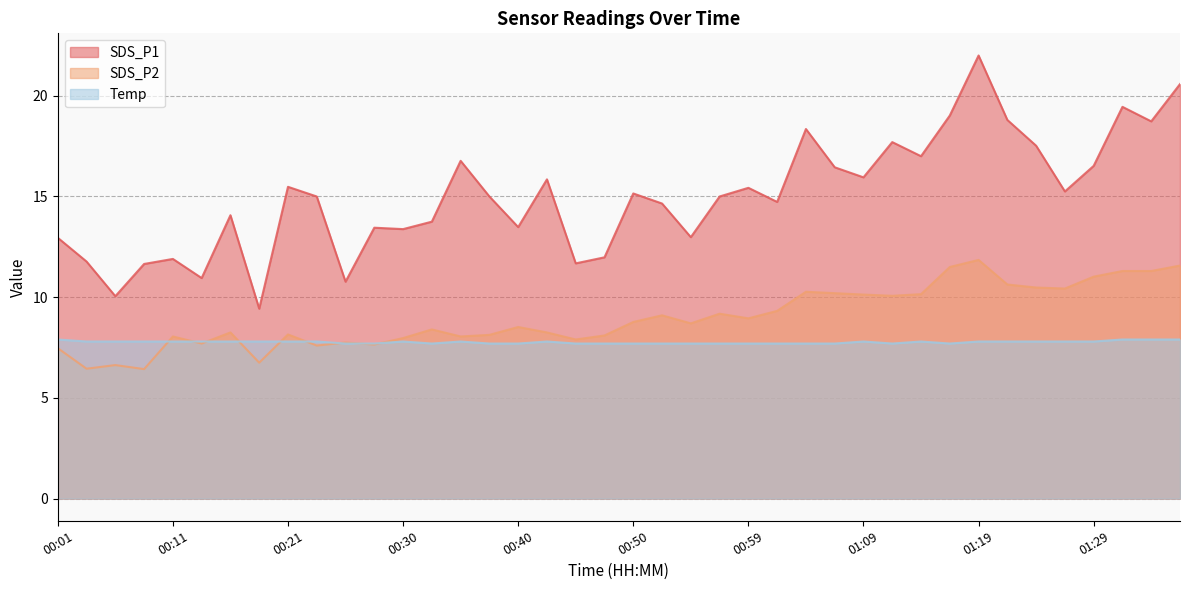

Which series has the largest range (max minus min)?

SDS_P1